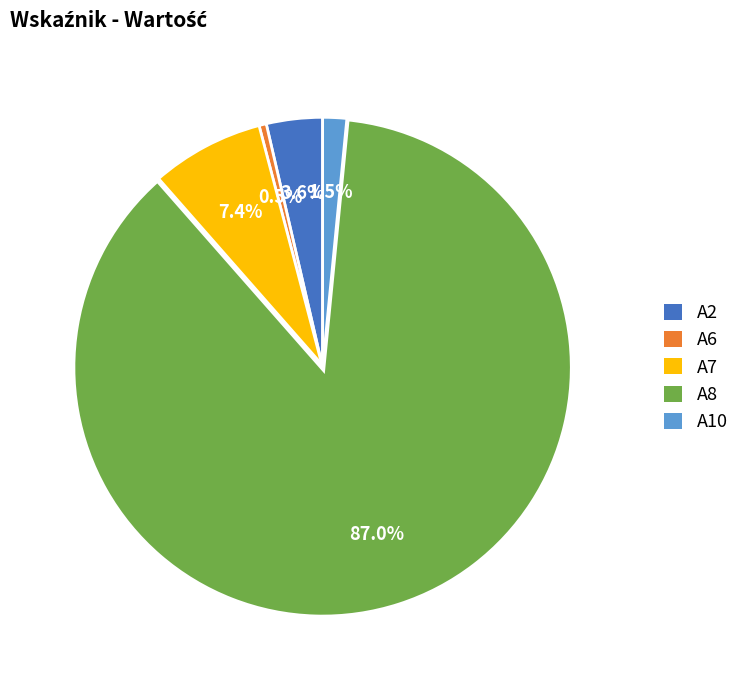

Combined, do A8 and A6 account for over 50%?

Yes